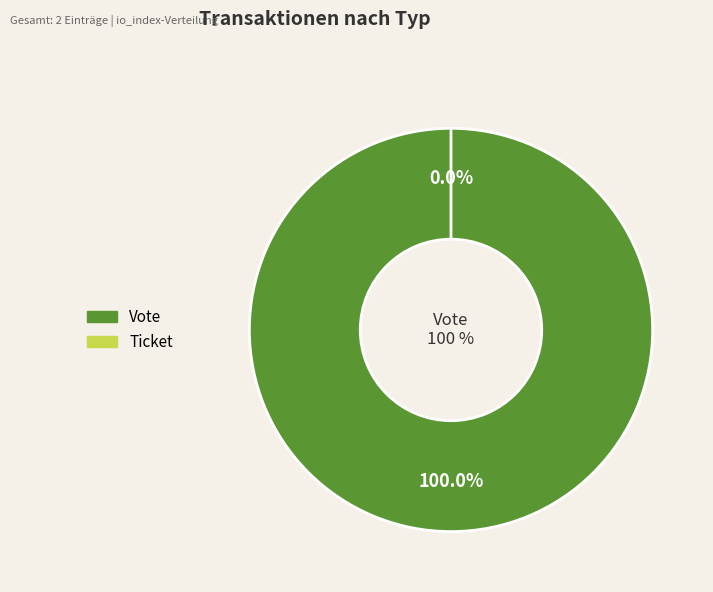

How many slices are in this pie chart?

2